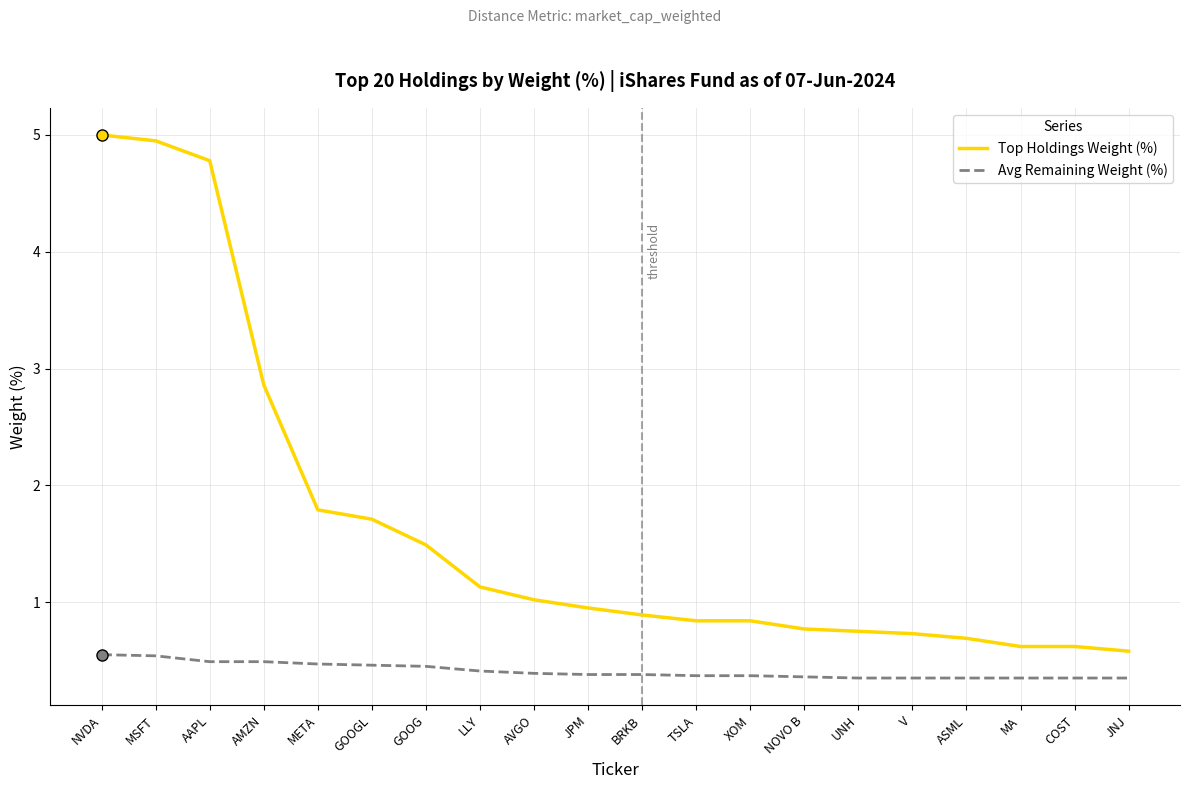

What is the total value across all series at MA?

1.0